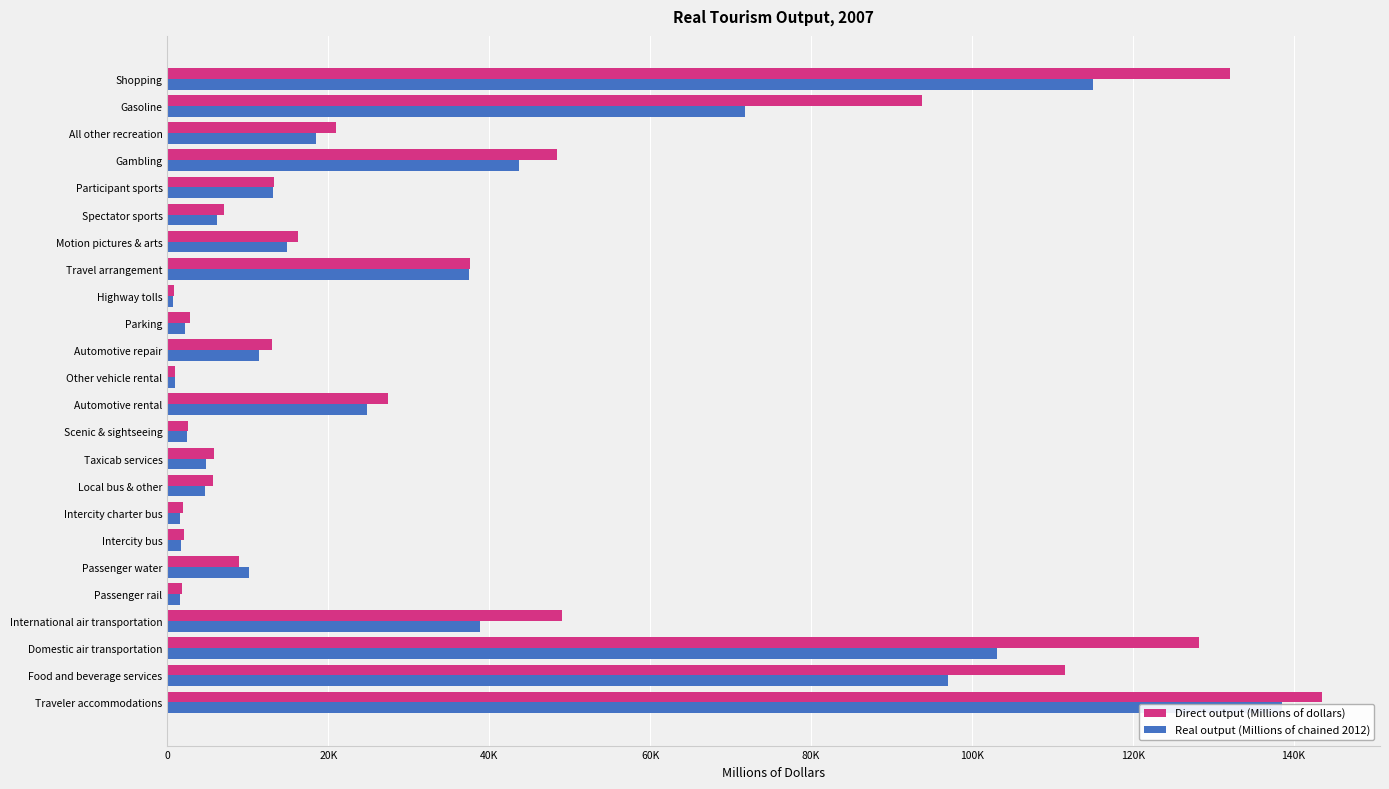

What is the sum of all Real output (Millions of chained 2012) values?

764784